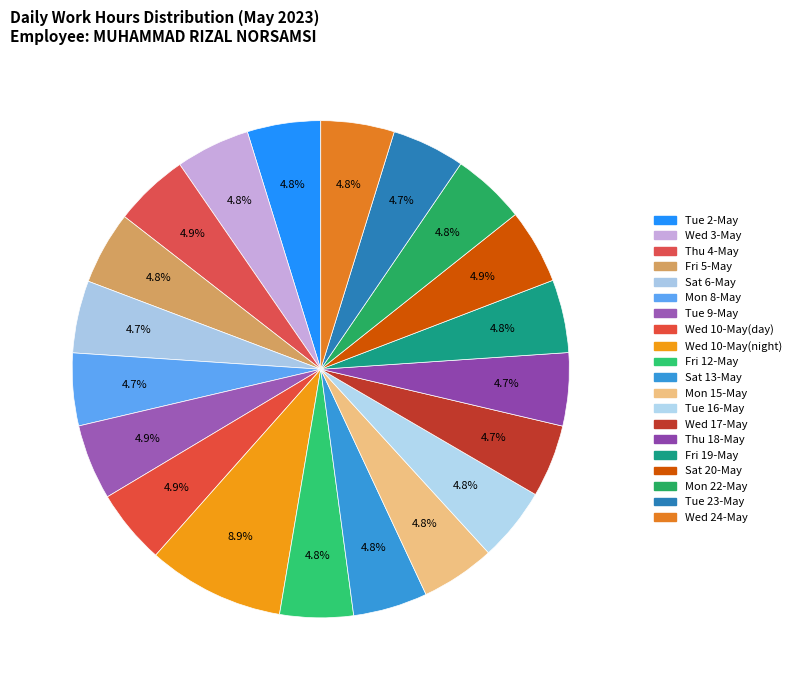

Count the number of slices in the pie.

20